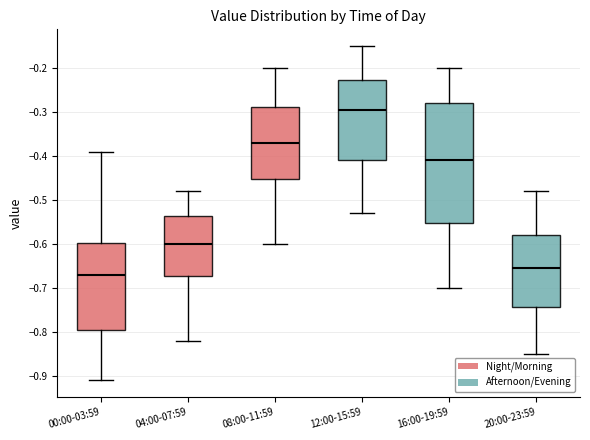

Where is the lower edge of the box for 16:00-19:59 on the y-axis? The values are not printed on the chart, so give them approximately, as read against the axis.

-0.55